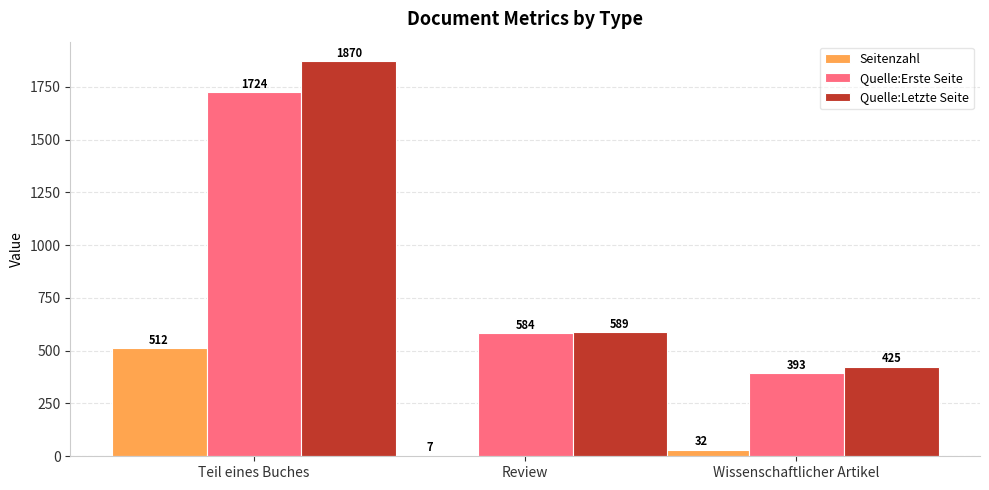

Reading left to right, extract all data points from this chart.

Seitenzahl: 512	7	32
Quelle:Erste Seite: 1724	584	393
Quelle:Letzte Seite: 1870	589	425